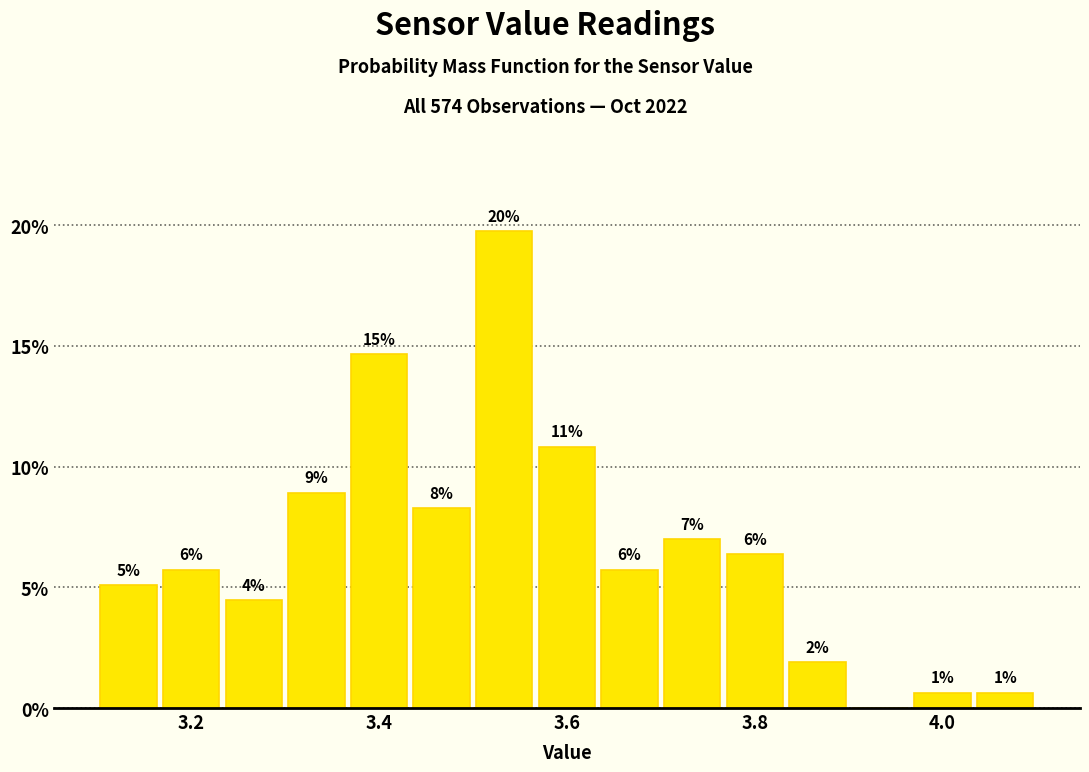

Around what value on the x-axis is the tallest bar? Give the approximate position of its centre, as read against the axis.

3.54